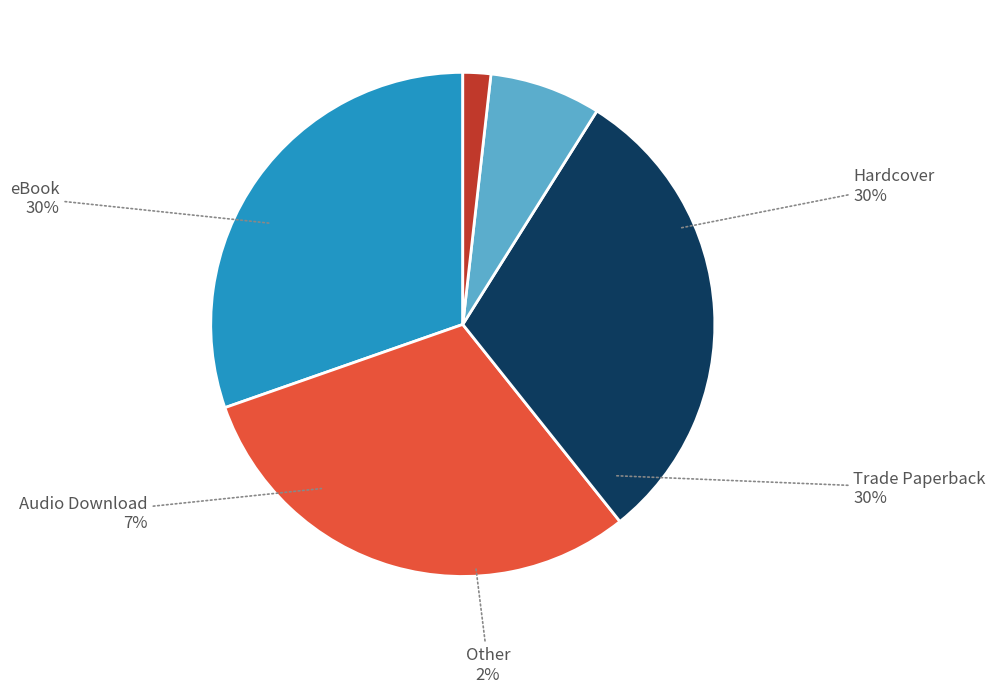

Is it true that Audio Download is 7% of the pie?

True